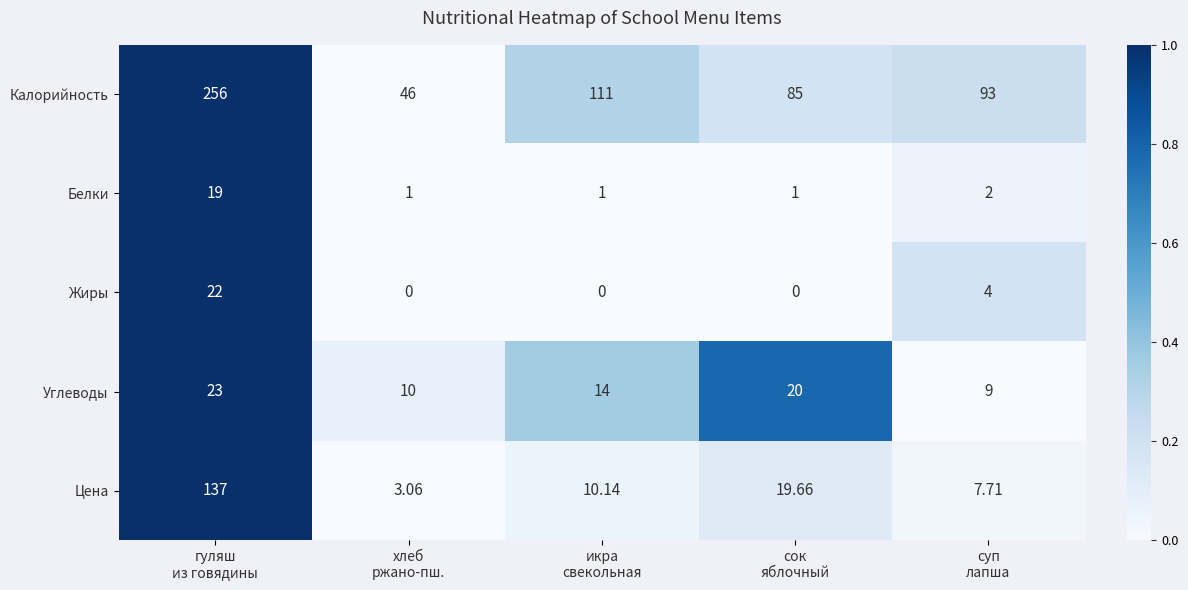

Which series has the largest range (max minus min)?

Калорийность